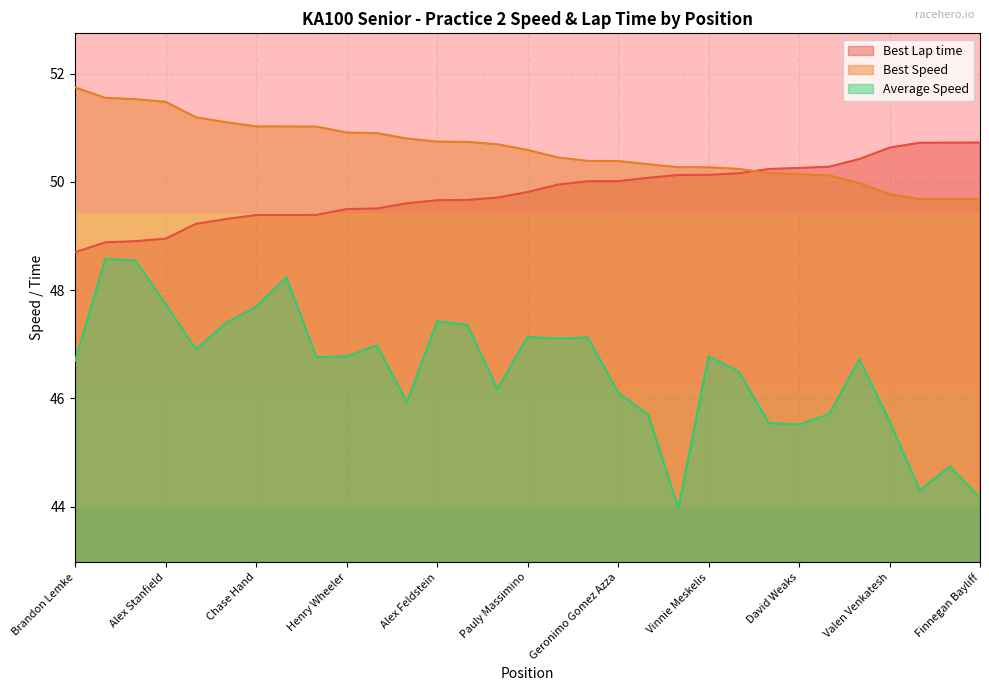

How many distinct data groups are displayed?

3